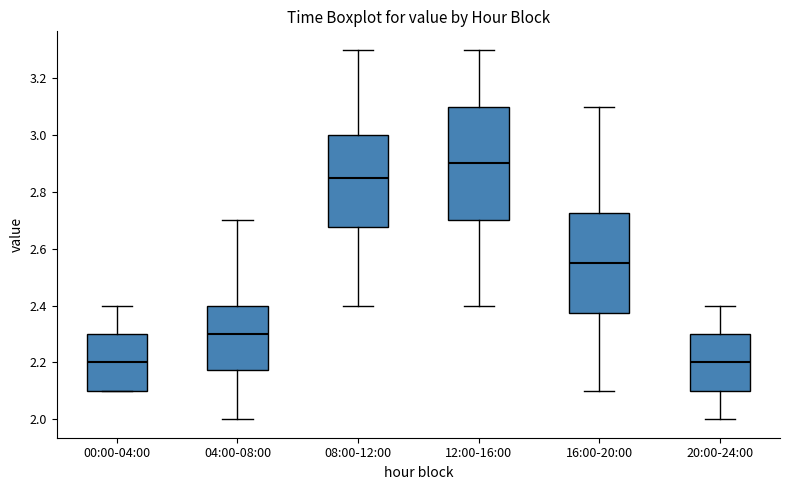

Comparing the boxes themselves (not the whiskers), which one is the tallest?

12:00-16:00